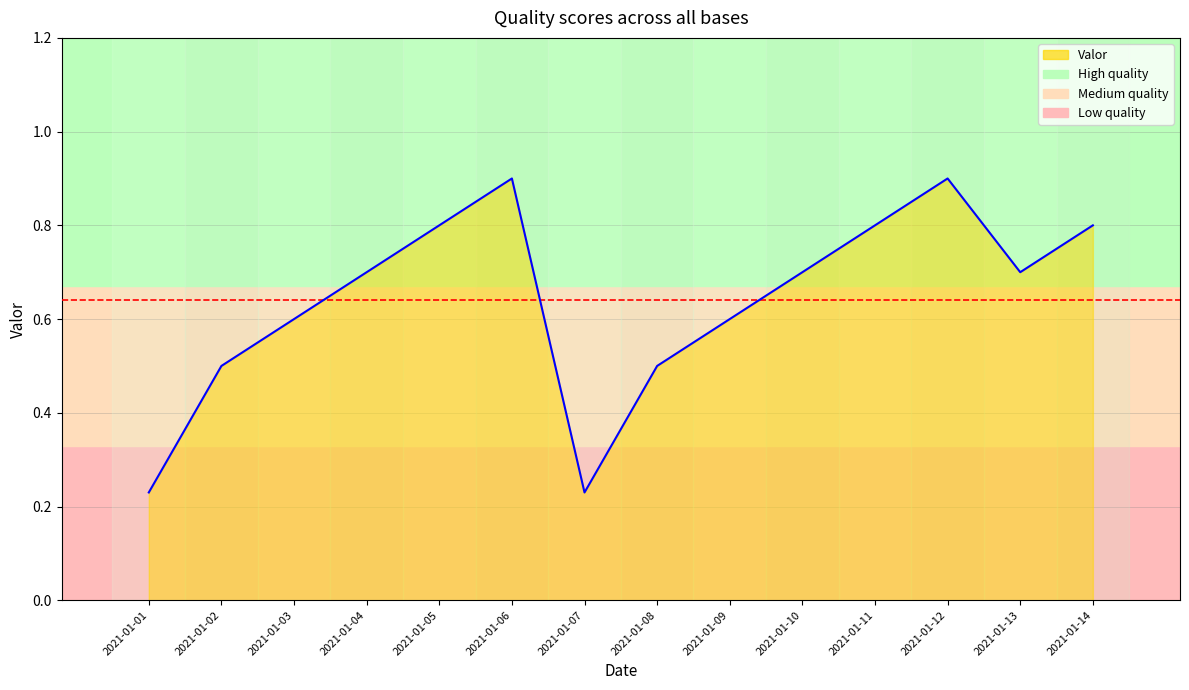

How many values are between 0 and 1?

14